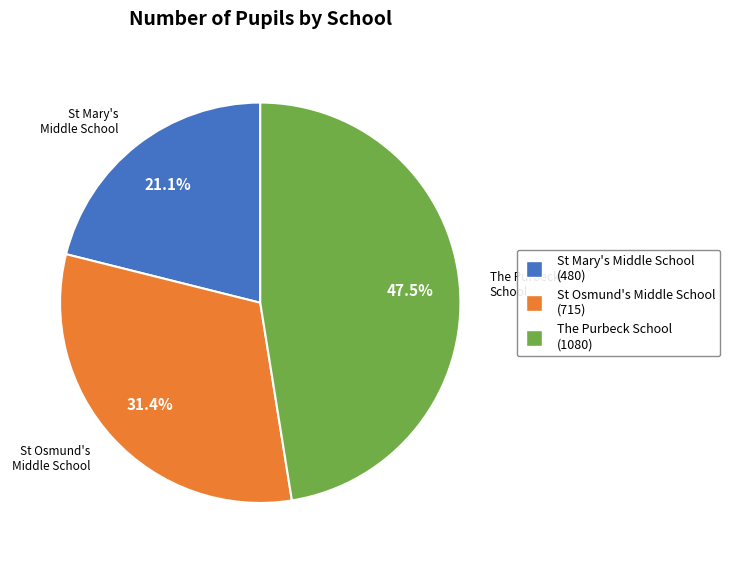

Approximately how many times larger is the value at St Mary's Middle School (480) compared to St Osmund's Middle School (715)?

0.7